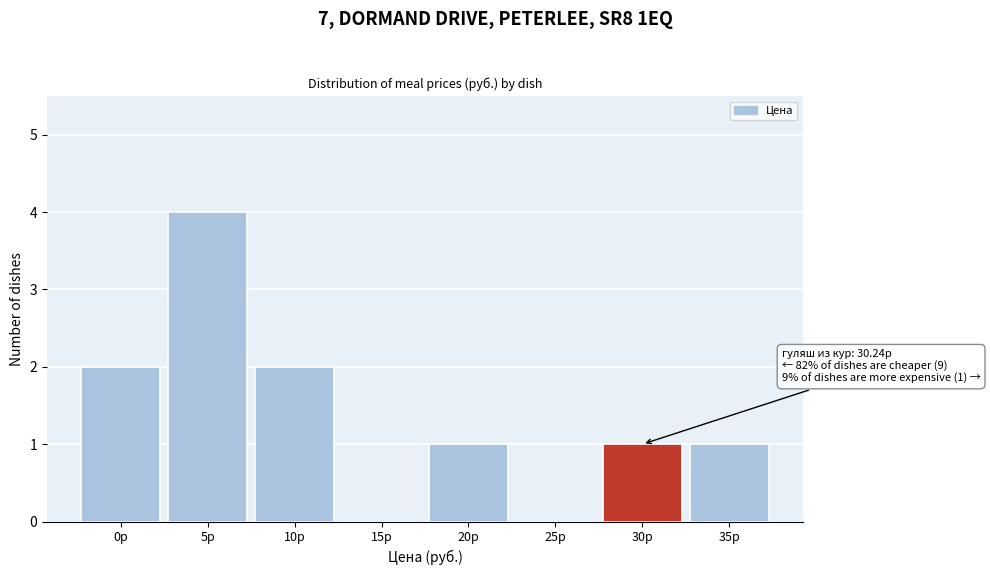

Reading left to right, list all the values displayed in this chart.

0р=2	5р=4	10р=2	15р=0	20р=1	25р=0	30р=1	35р=1